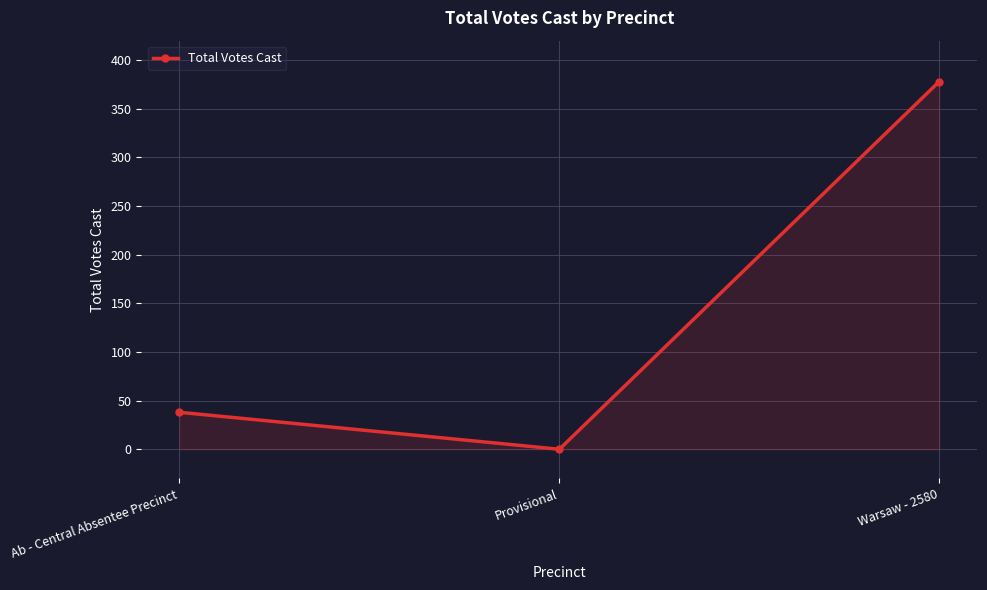

What is the change in value from Ab - Central Absentee Precinct to Provisional?

-38